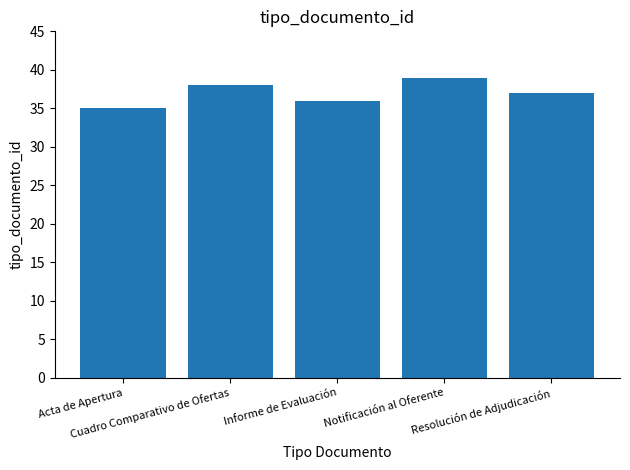

What position from the left is Resolución de Adjudicación?

5